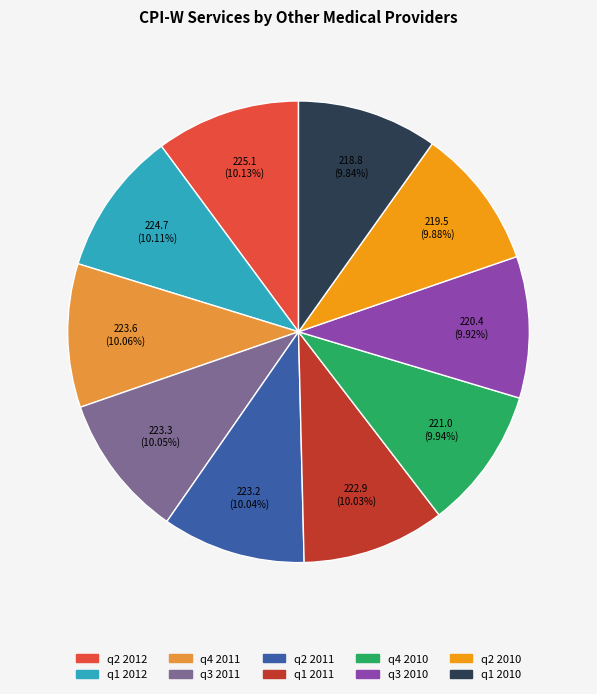

Does q2 2012 represent more than half of the total?

No